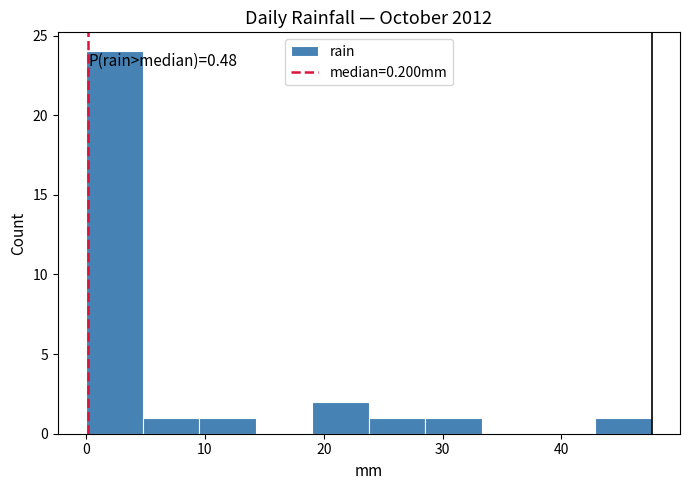

Over which range of the x-axis is the bar tallest?

0 to 5